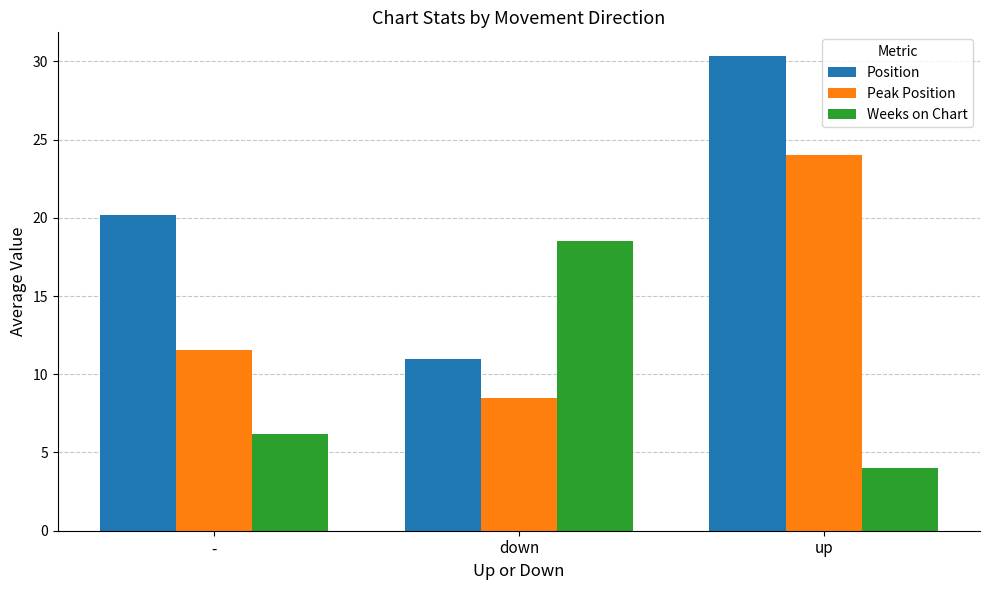

Reading right to left, transcribe all the data shown in this chart.

Position: 30.3	11.0	20.2
Peak Position: 24.0	8.5	11.6
Weeks on Chart: 4.0	18.5	6.2